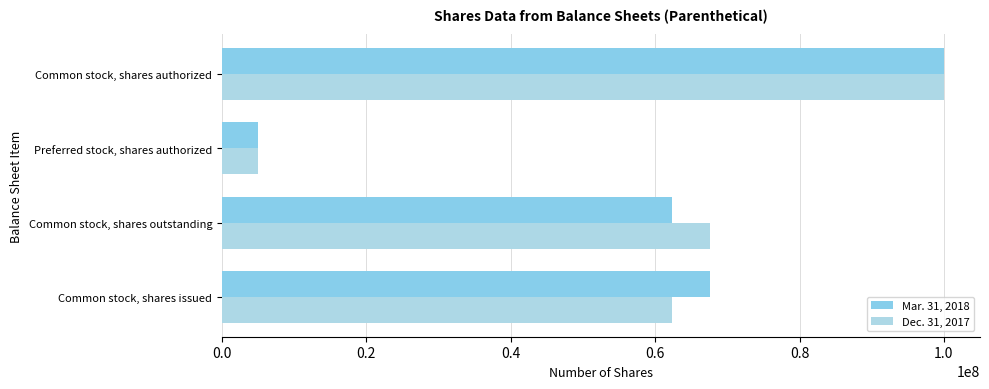

What are all the series names shown in the legend?

Mar. 31, 2018, Dec. 31, 2017